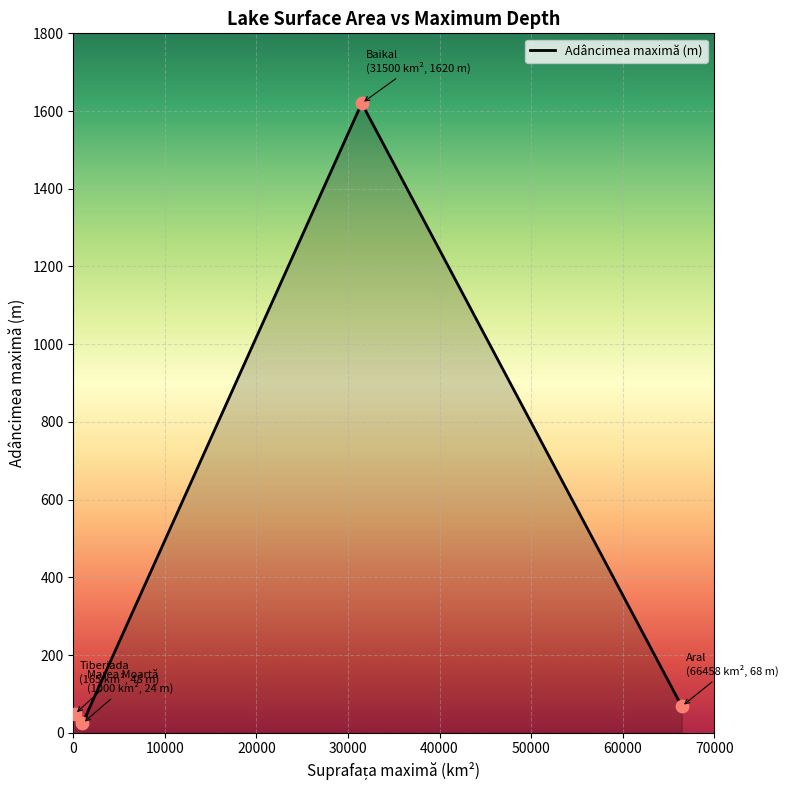

What is the average value?

440